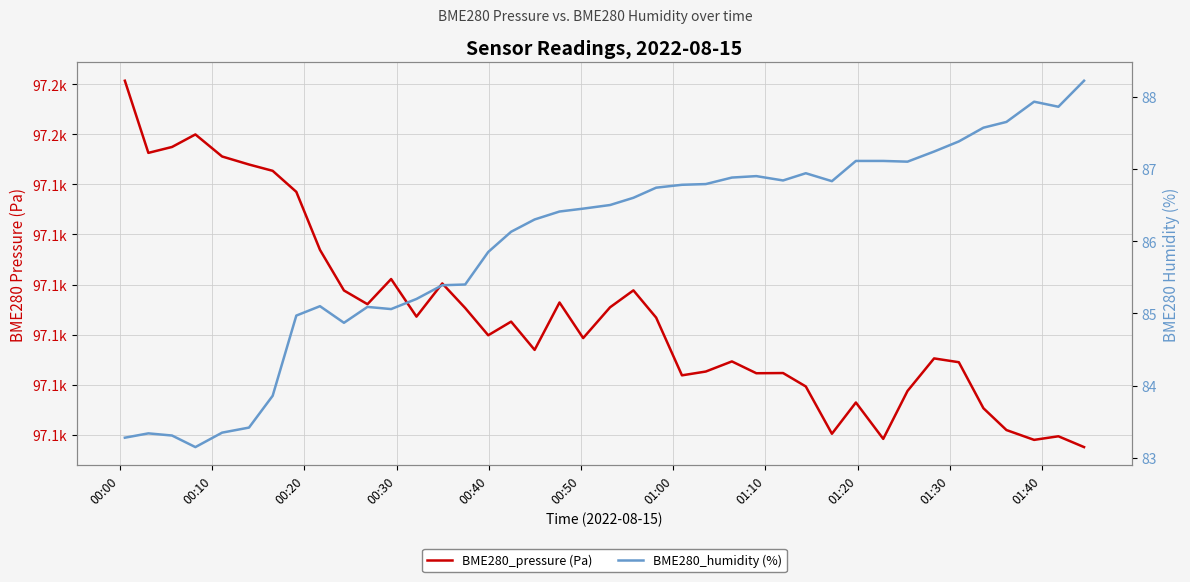

True or false: BME280_pressure (Pa) and BME280_humidity (%) intersect in this chart.

False